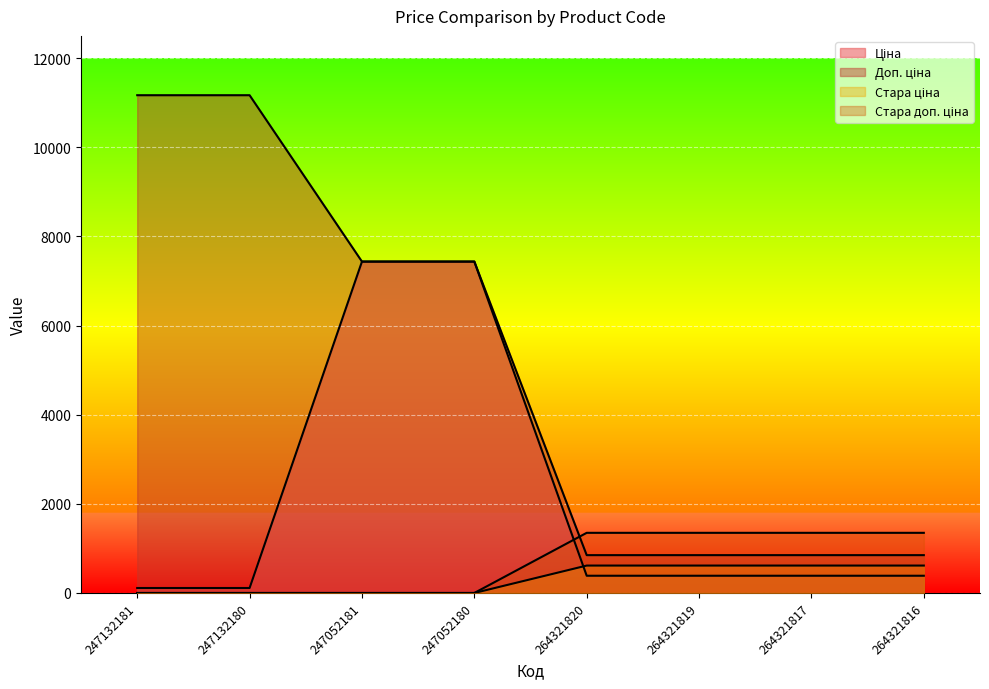

What is the difference between the maximum and second lowest values in the Стара ціна series?

615.1